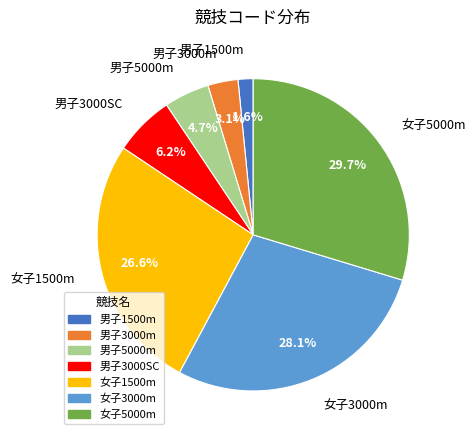

To the nearest percent, what portion does 女子5000m represent?

30%